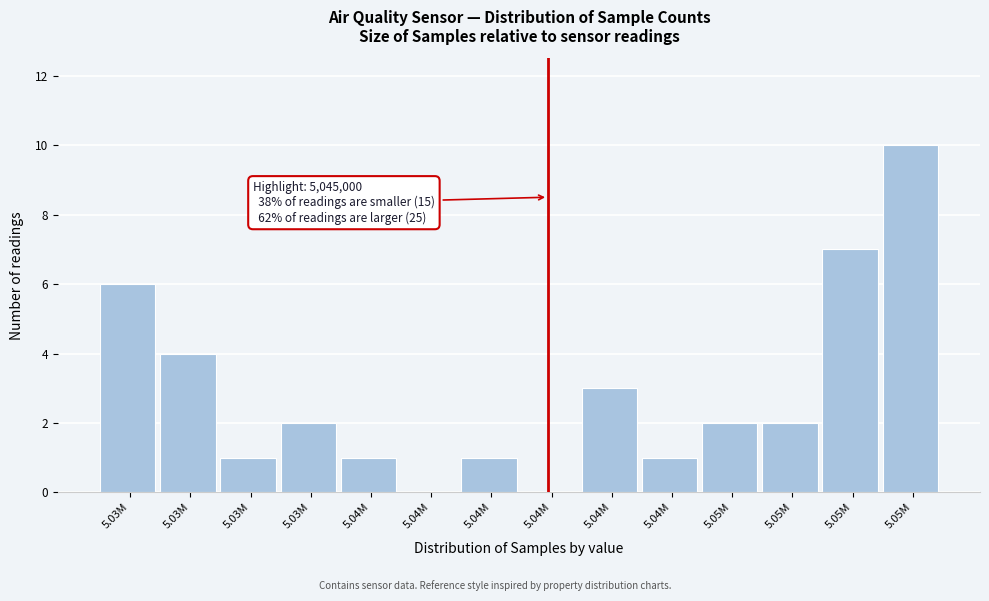

Are the bars horizontal?

No